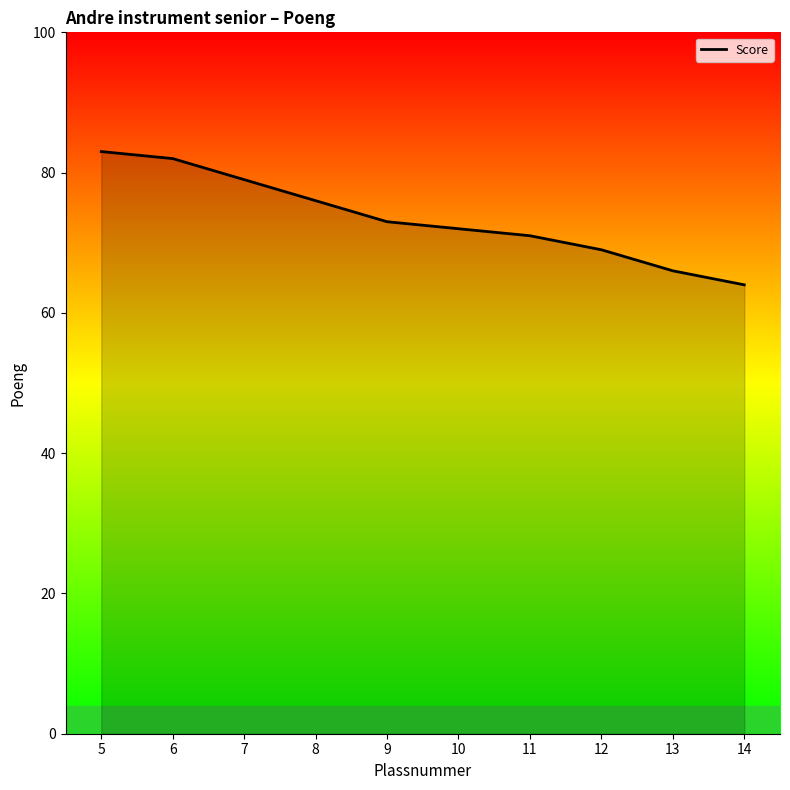

What is the change in value from 6 to 14?

-18